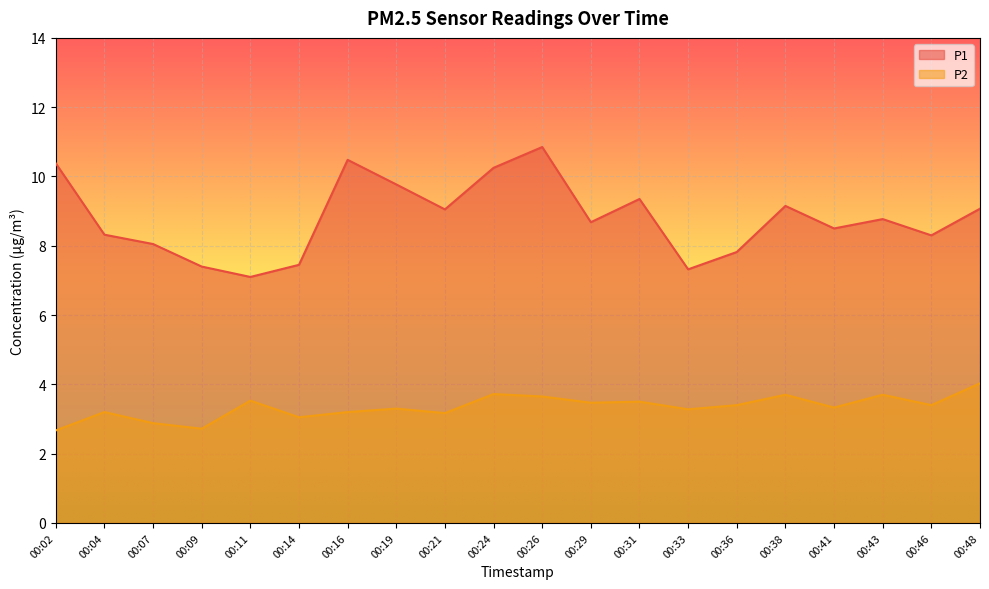

Is the value of P2 at 00:43 greater than the value of P1 at 00:21?

No